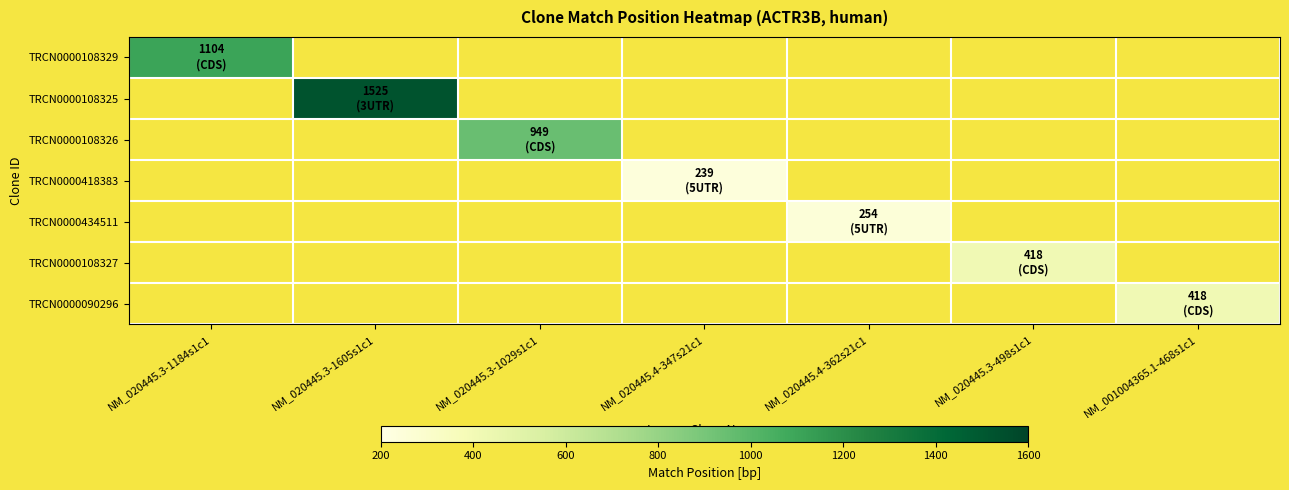

What is the highest value of the TRCN0000108329 series?

1104.0